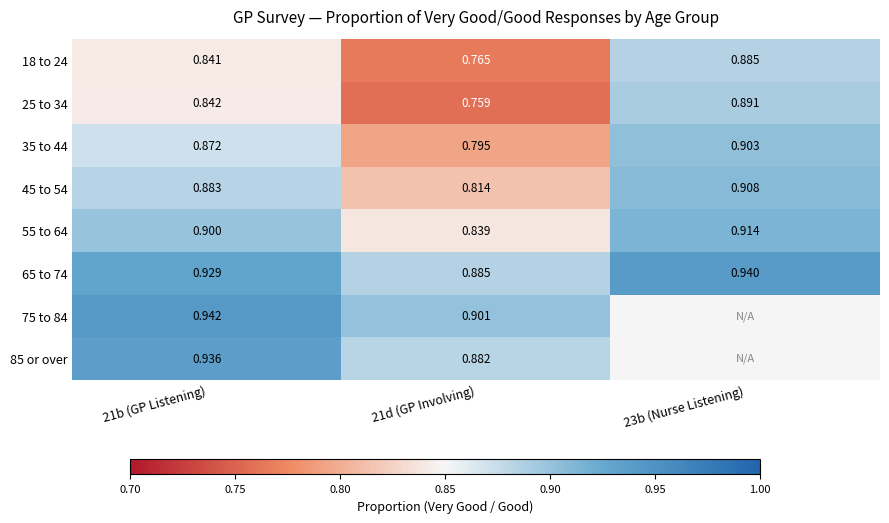

Read the 35 to 44 value at 23b (Nurse Listening).

0.9